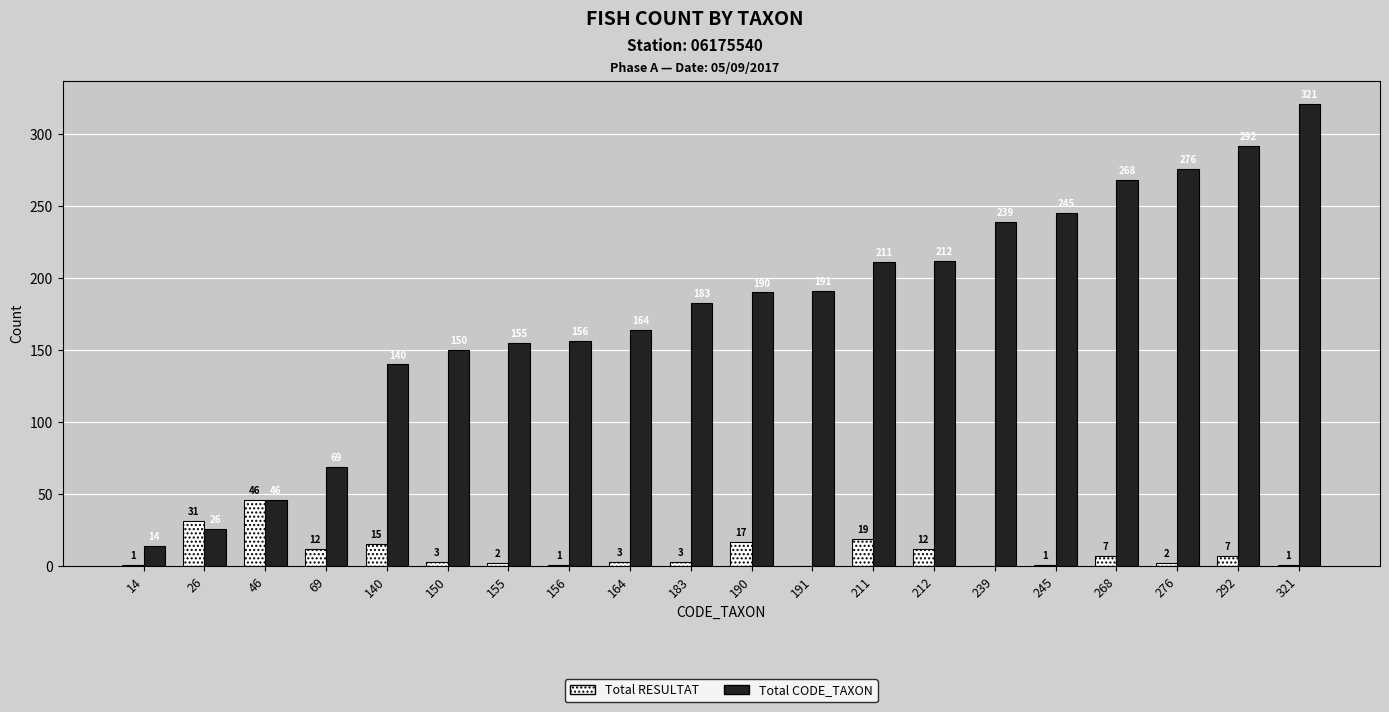

Where is Total CODE_TAXON nearest to the value 167?

164